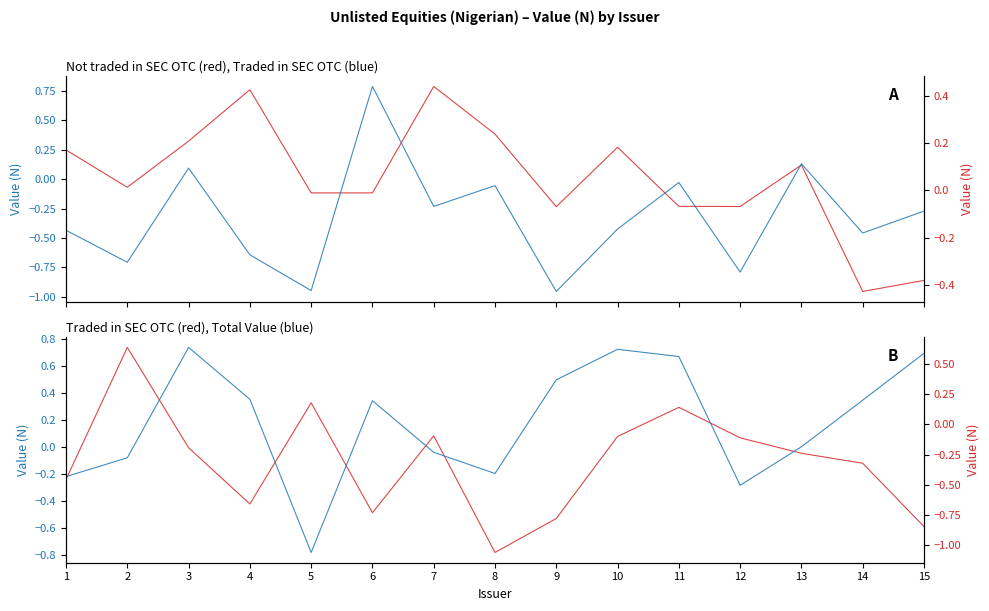

Is it true that Not traded in SEC OTC equals 0.2 at 5?

False